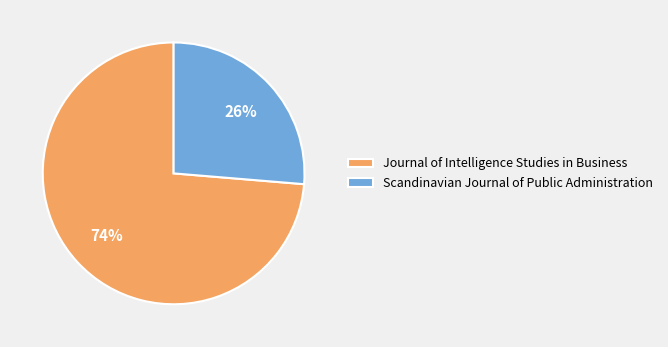

Which has a higher value, Journal of Intelligence Studies in Business or Scandinavian Journal of Public Administration?

Journal of Intelligence Studies in Business